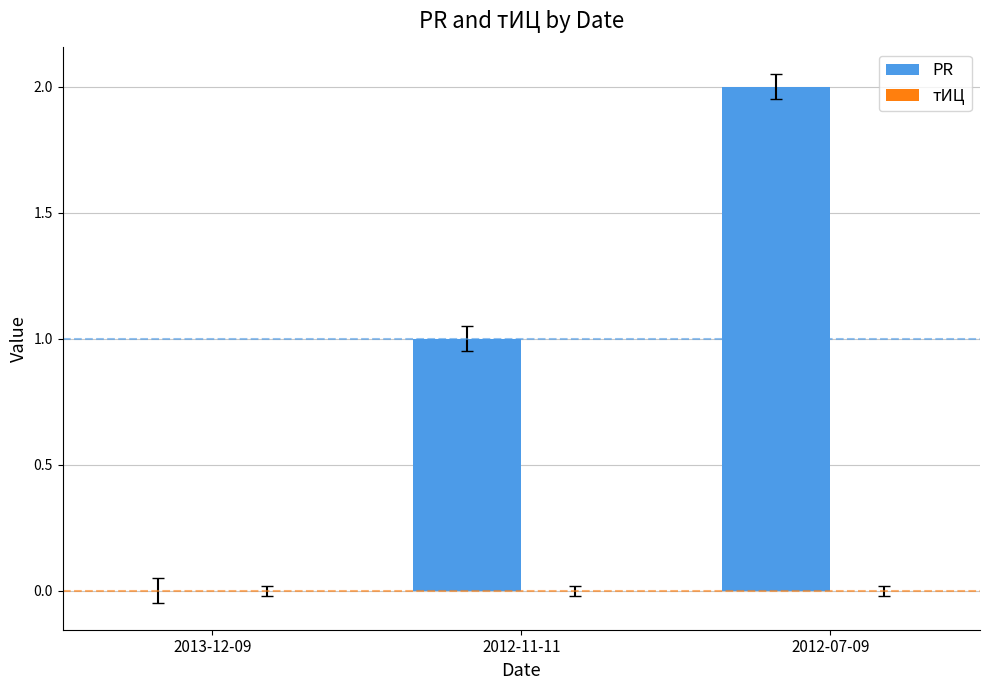

The value at 2013-12-09 is 1. True or false?

False